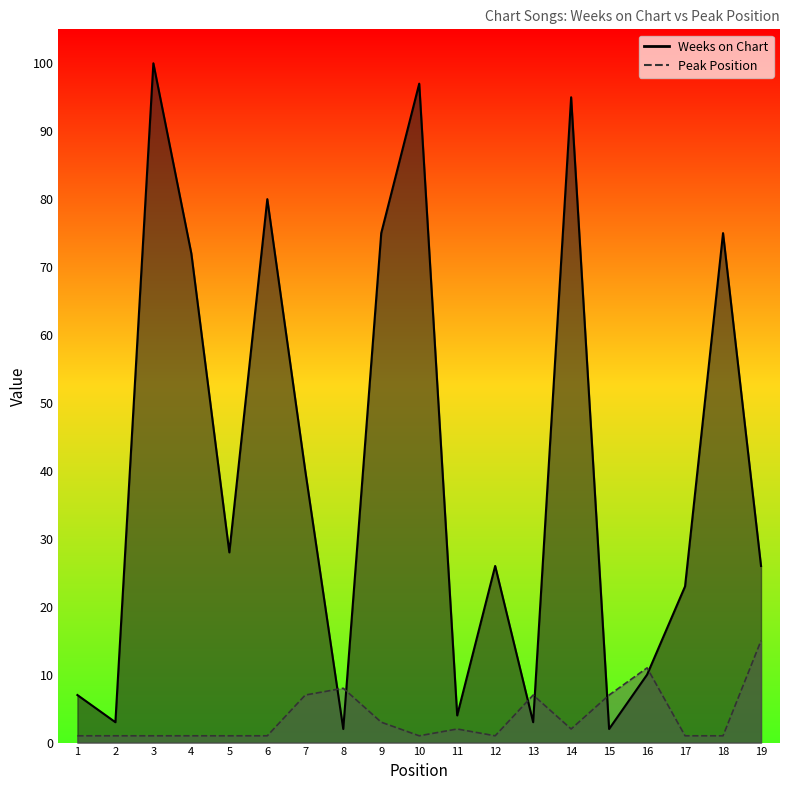

The value of Weeks on Chart at 5 is 28. True or false?

True